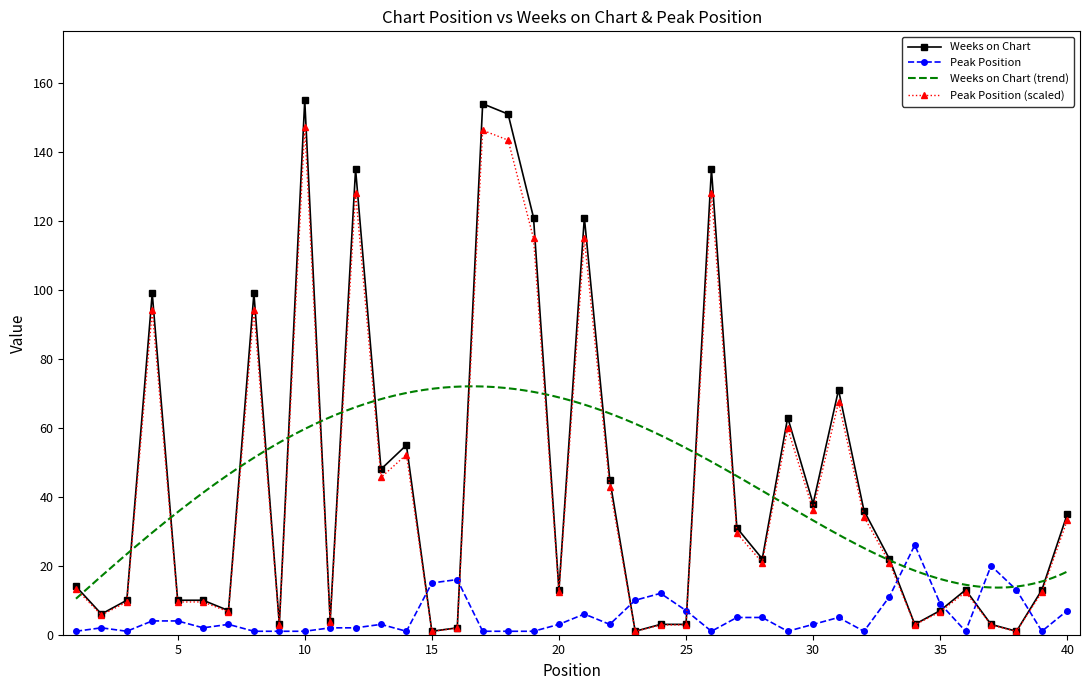

Is the value of Peak Position at 16 greater than the value of Weeks on Chart at 34?

Yes